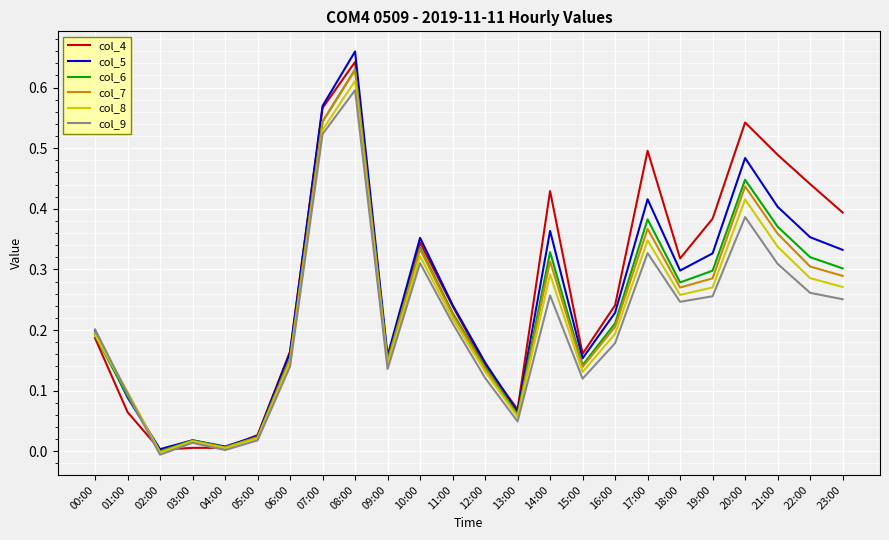

Where is the first local maximum for col_6?

03:00